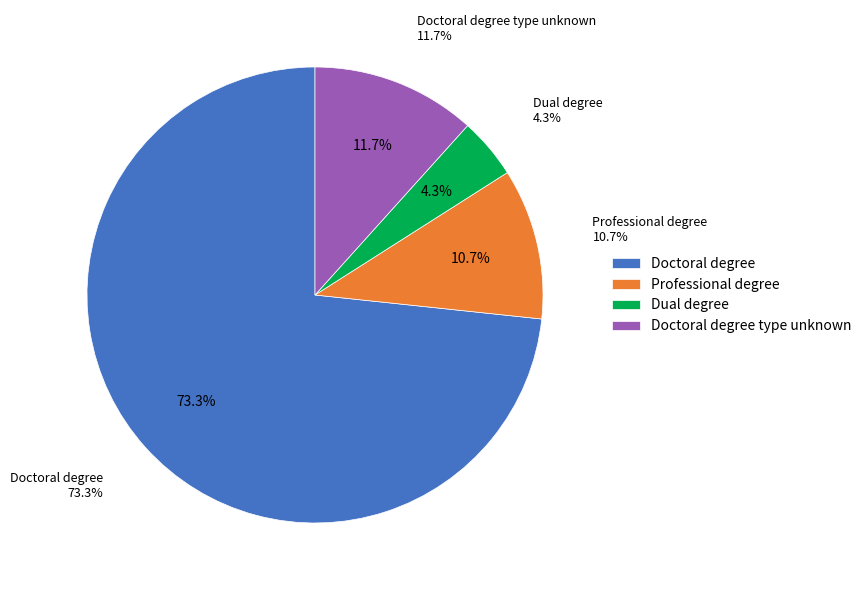

Do Doctoral degree type unknown and Professional degree together represent more than half of the pie?

No